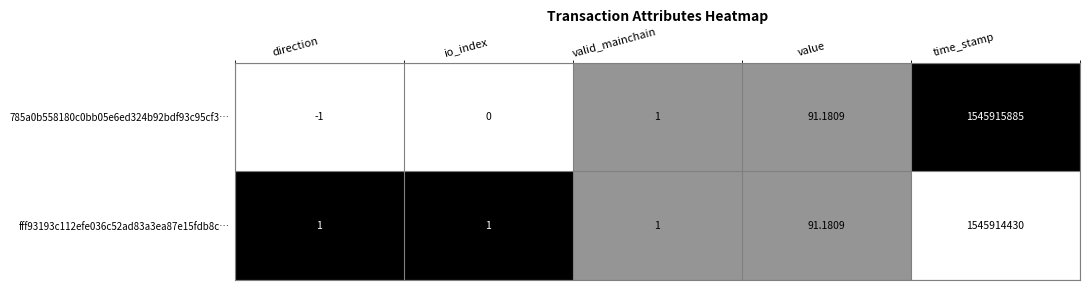

Where is 785a0b558180c0bb05e6ed324b92bdf93c95cf3… nearest to the value 772957942?

value